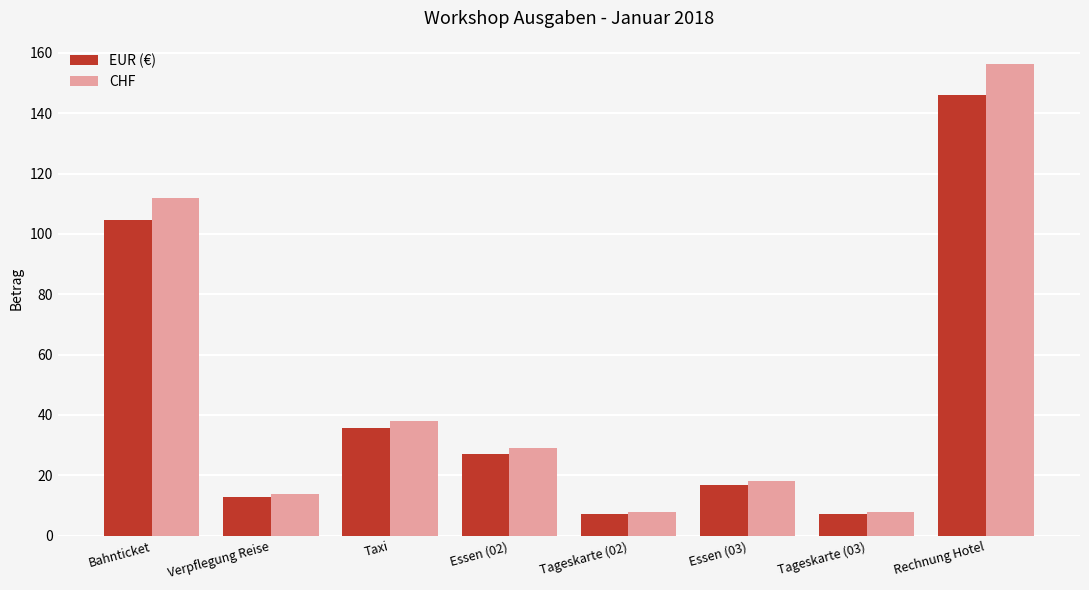

Is the value of EUR (€) at Tageskarte (02) greater than the value of CHF at Verpflegung Reise?

No